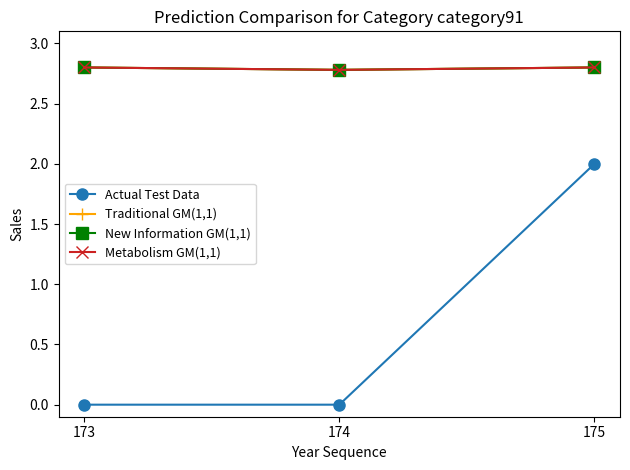

What is the difference between the Actual Test Data values at 173 and 175?

2.0